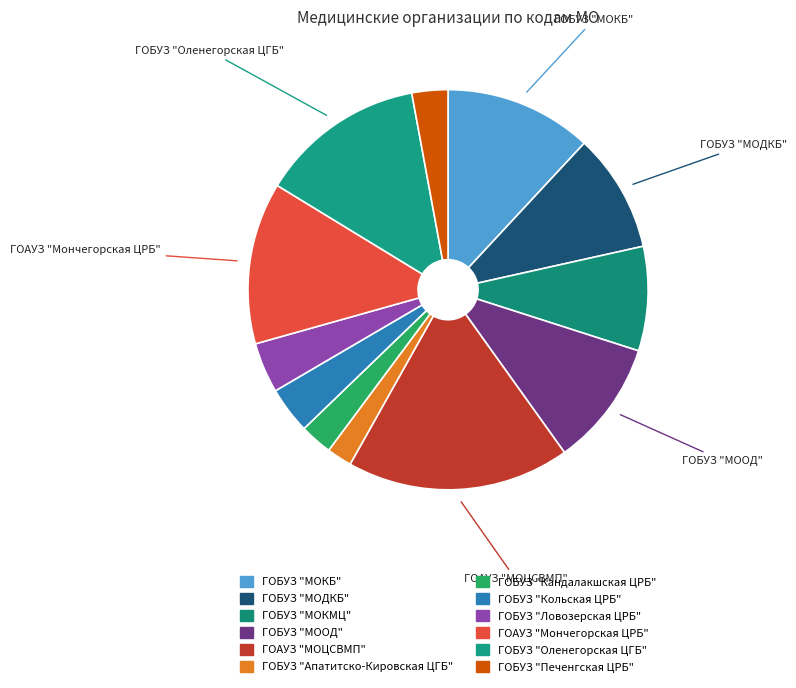

What percentage is the ГОБУЗ "Кандалакшская ЦРБ" slice, to the nearest percent?

3%